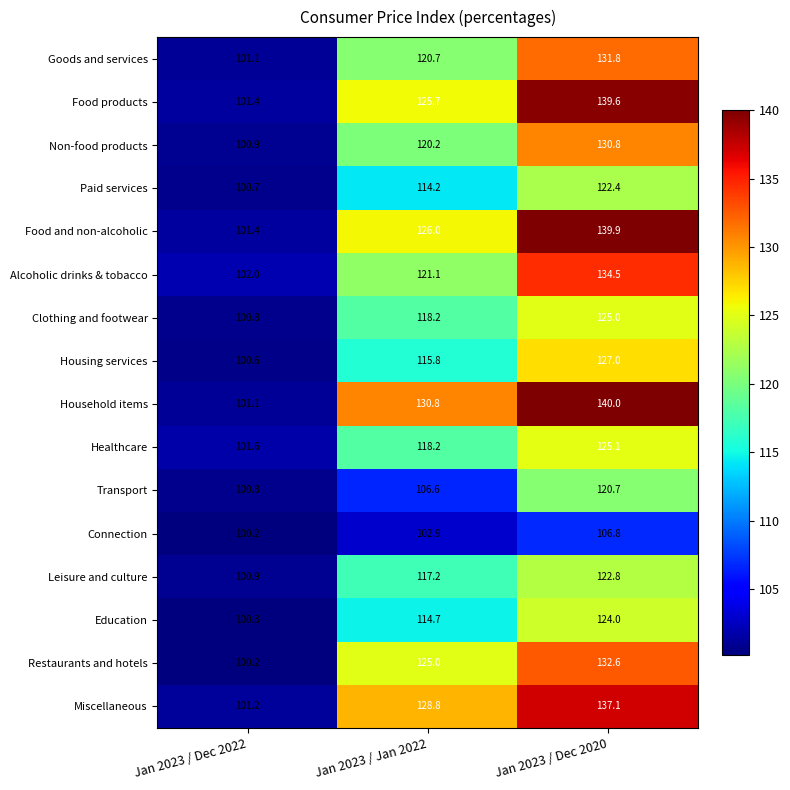

Rank the series by their maximum value, from highest to lowest.

Household items, Food and non-alcoholic, Food products, Miscellaneous, Alcoholic drinks & tobacco, Restaurants and hotels, Goods and services, Non-food products, Housing services, Healthcare, Clothing and footwear, Education, Leisure and culture, Paid services, Transport, Connection